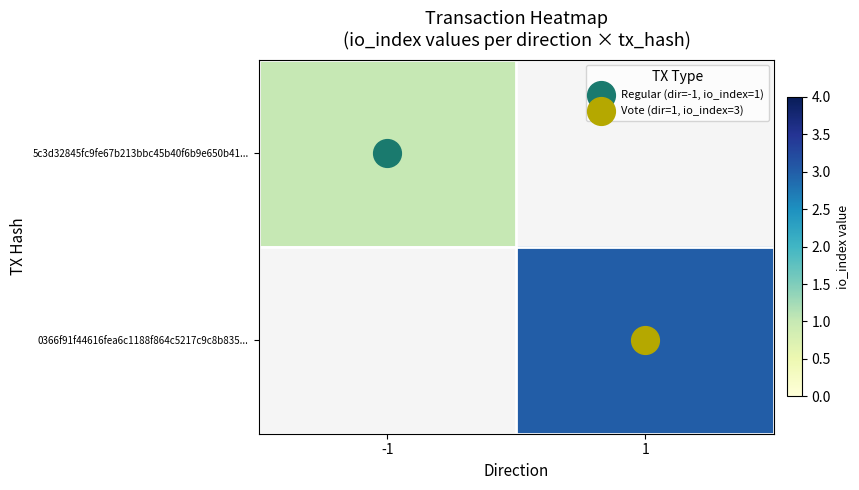

What is the total value across all series at 1?

3